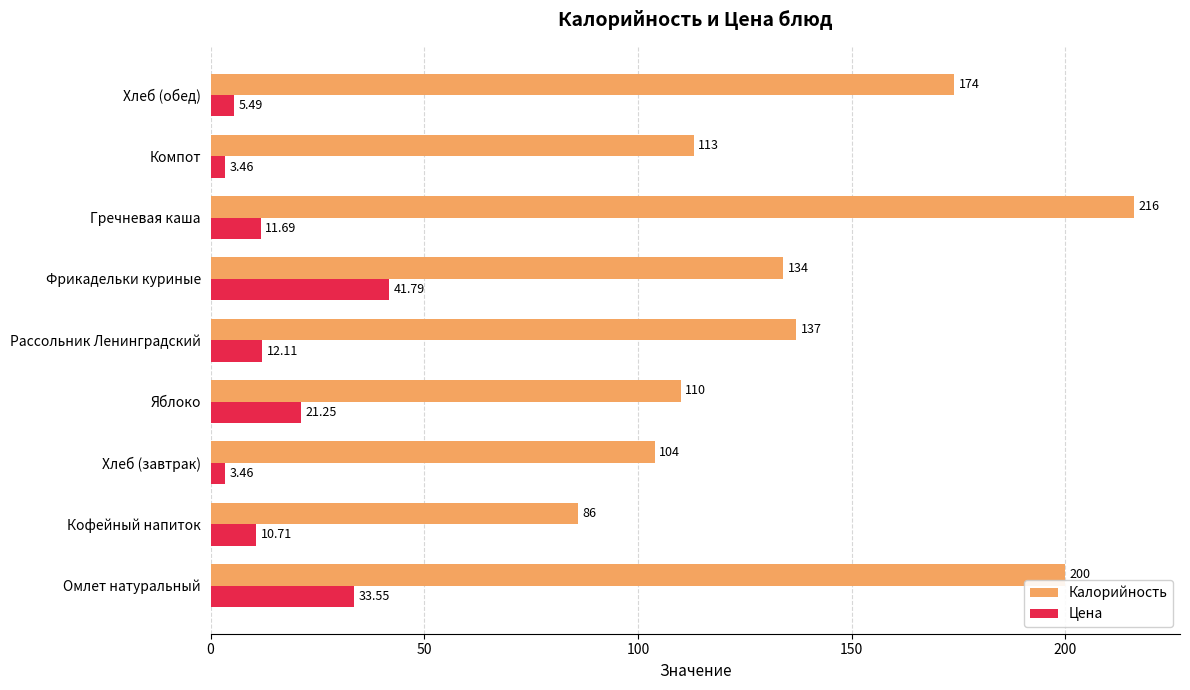

Which series has the largest total across all categories?

Калорийность